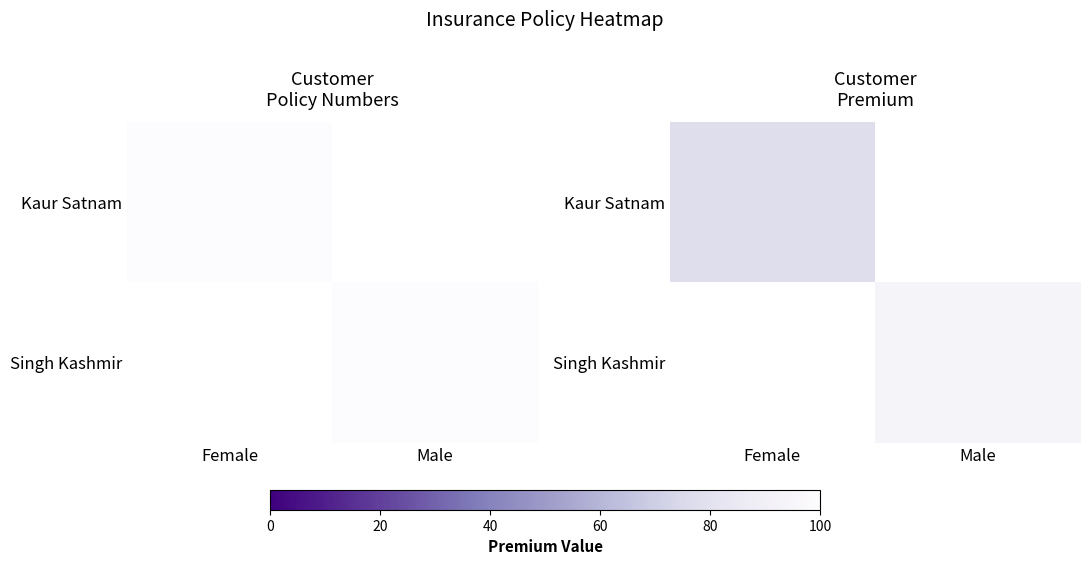

How many data points in Singh Kashmir are above 94?

1